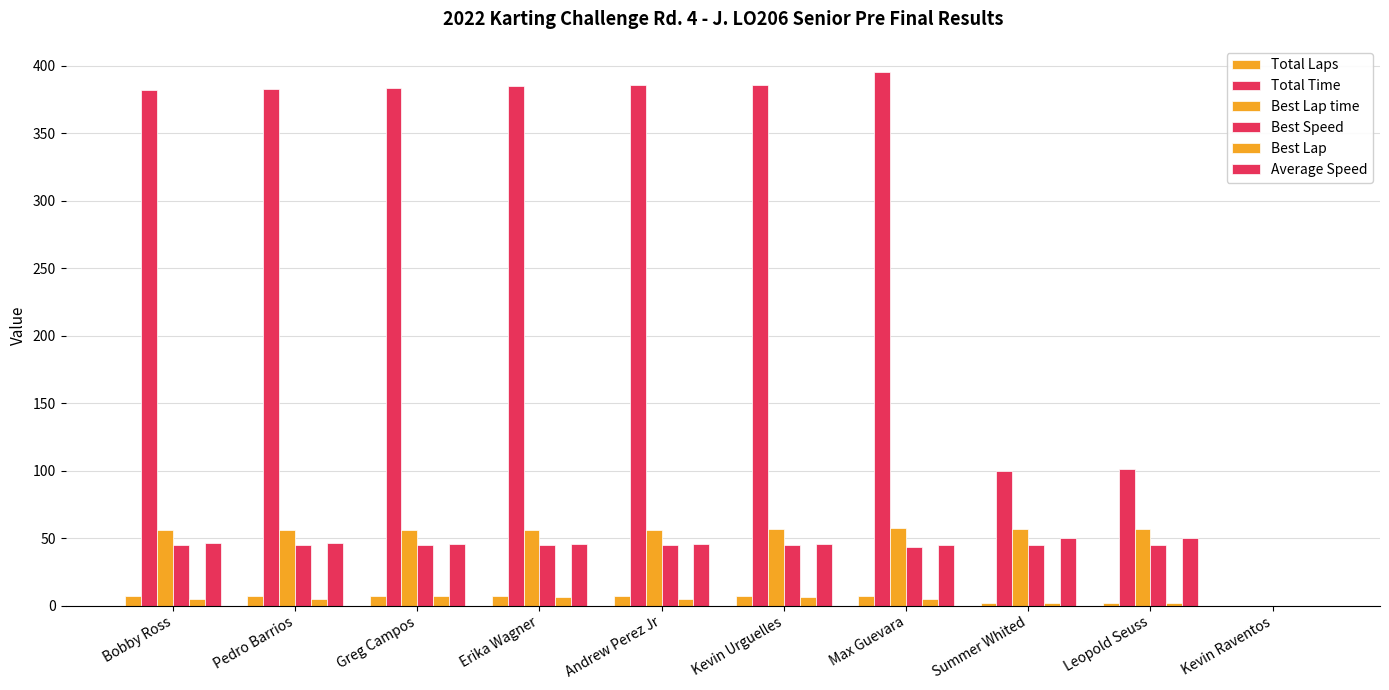

At how many categories does at least one series exceed 180?

7